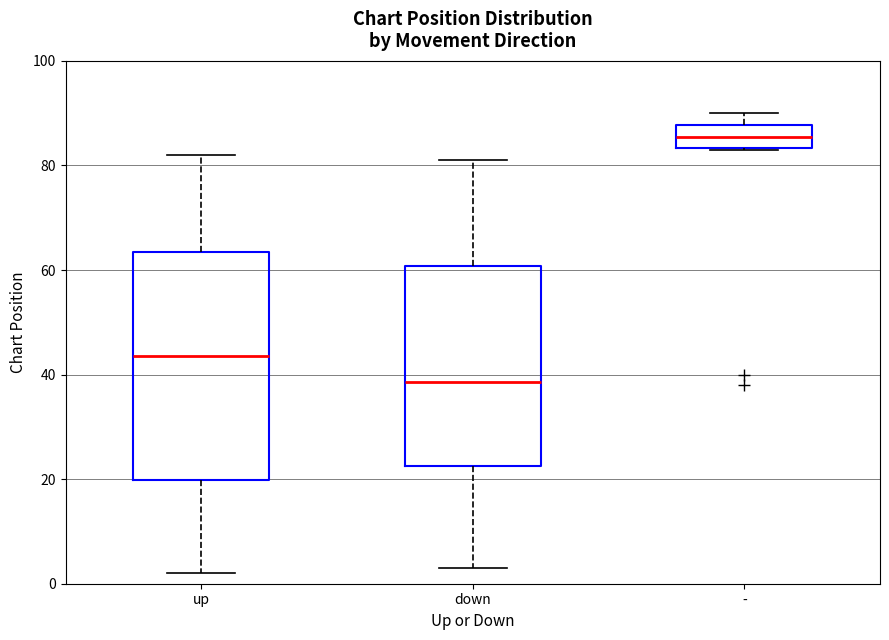

Where does the median line of the box for down sit on the y-axis? The values are not printed on the chart, so give them approximately, as read against the axis.

38